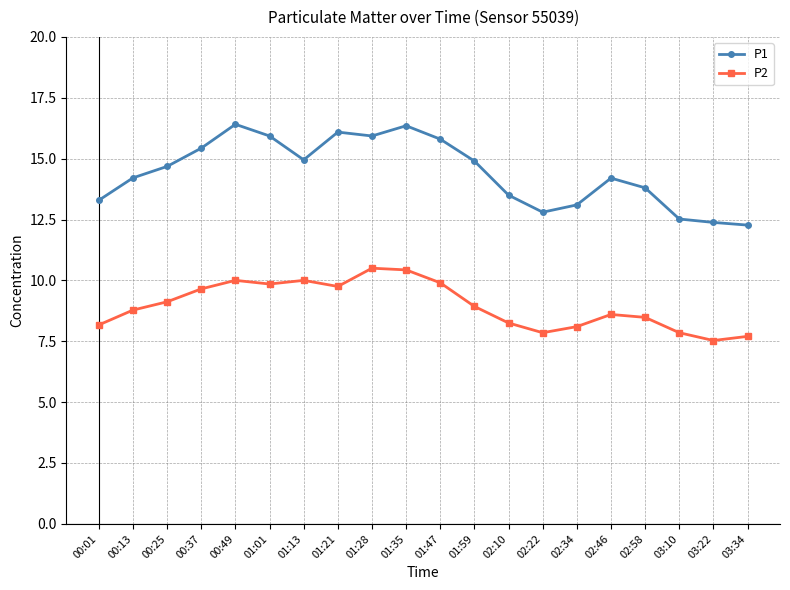

What is the approximate value of P1 at 01:21?

16.1